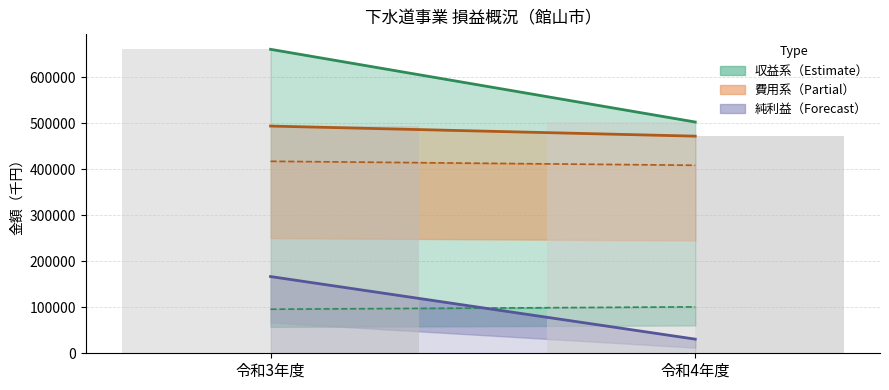

How many total_cost values are between 472311 and 494297?

2